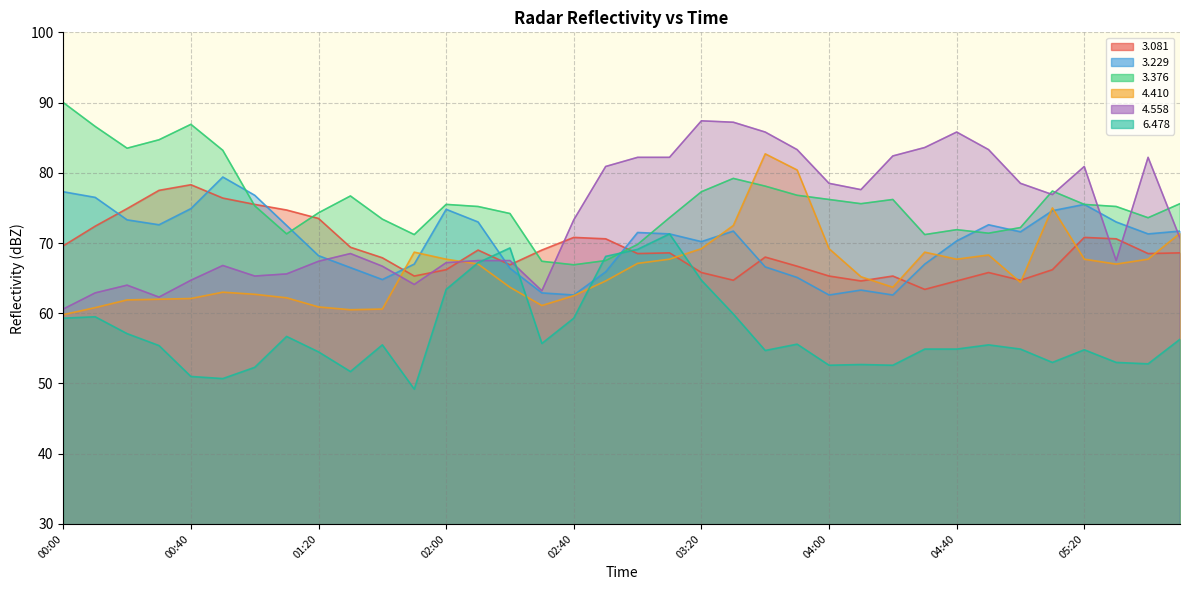

At which category does the chart reach its minimum across all series?

01:50